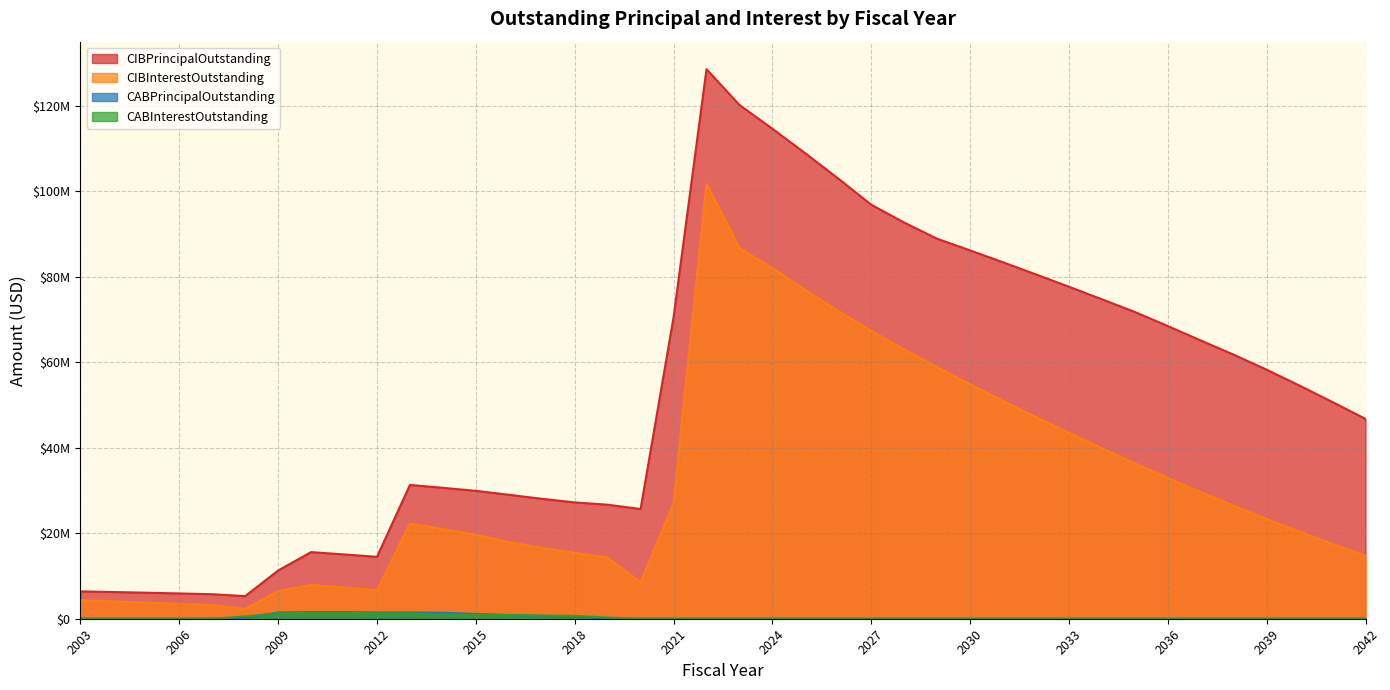

What are all the series names shown in the legend?

CIBPrincipalOutstanding, CIBInterestOutstanding, CABPrincipalOutstanding, CABInterestOutstanding